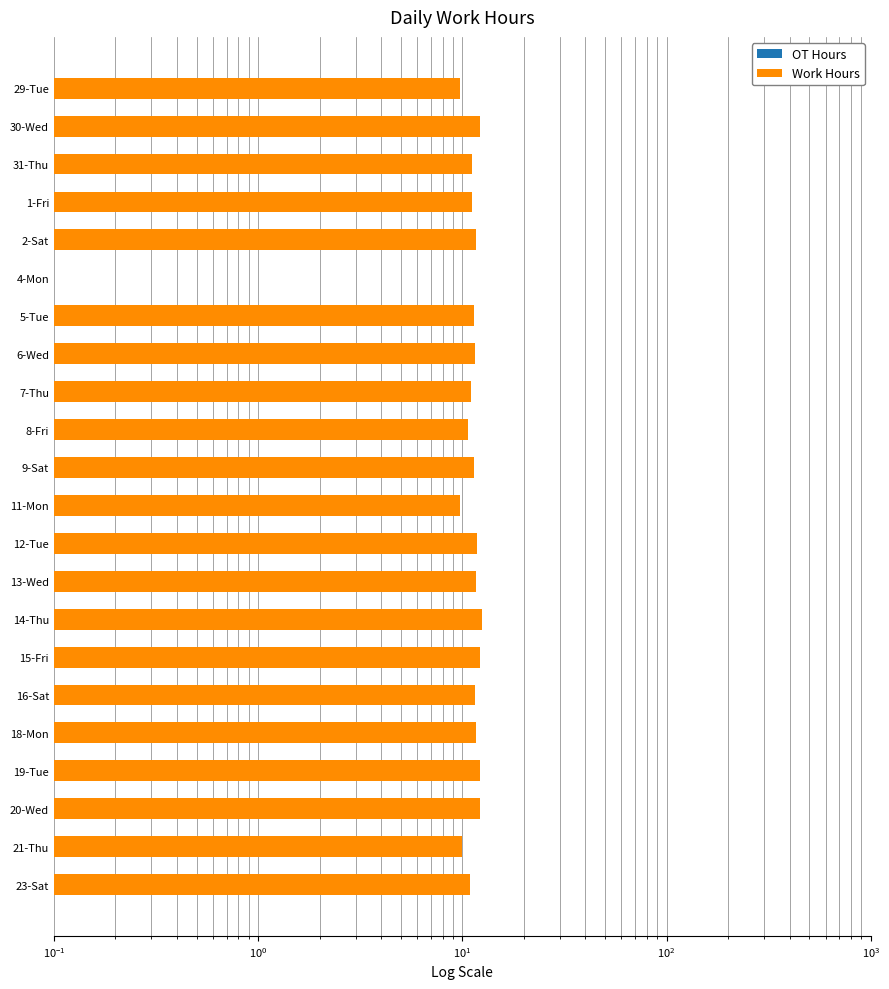

How many bars are there in each group?

2